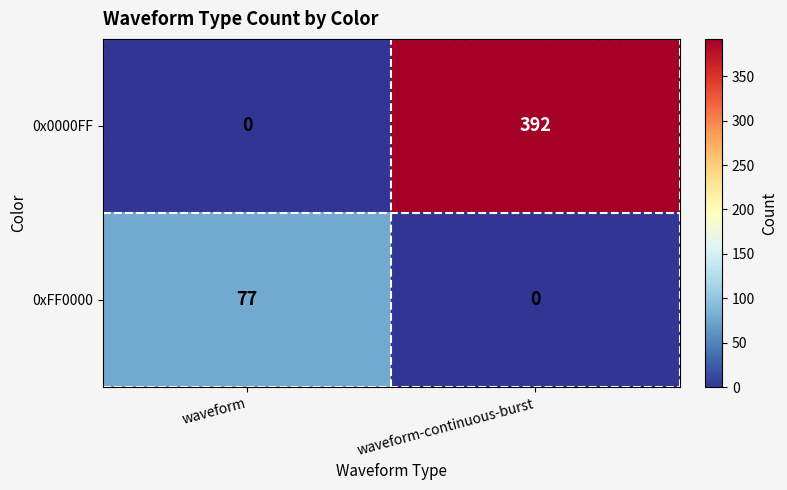

What is the difference between the 0x0000FF values at waveform-continuous-burst and waveform?

392